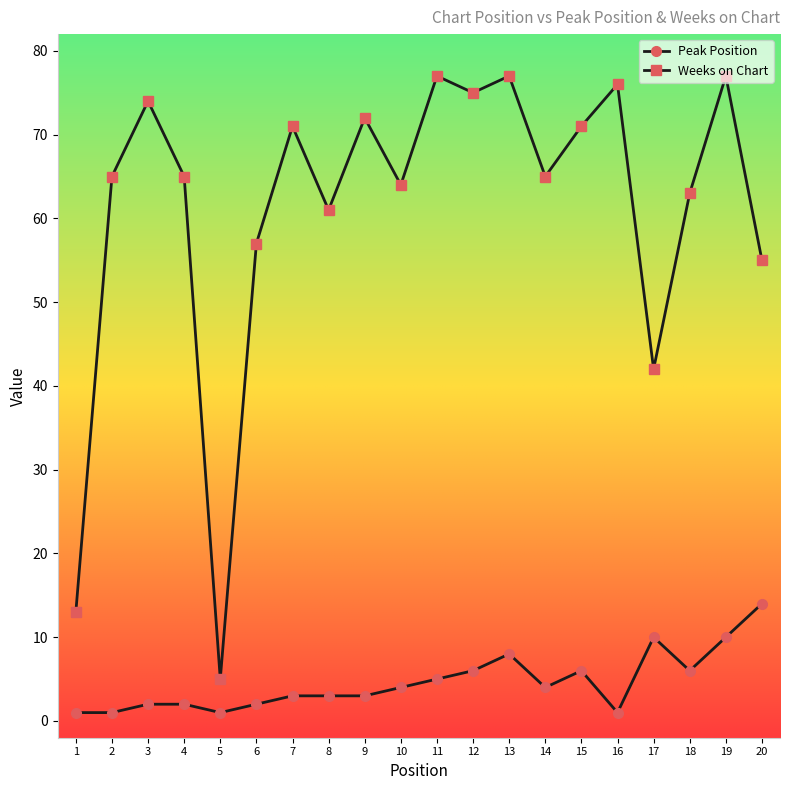

True or false: Peak Position and Weeks on Chart cross at least once.

False